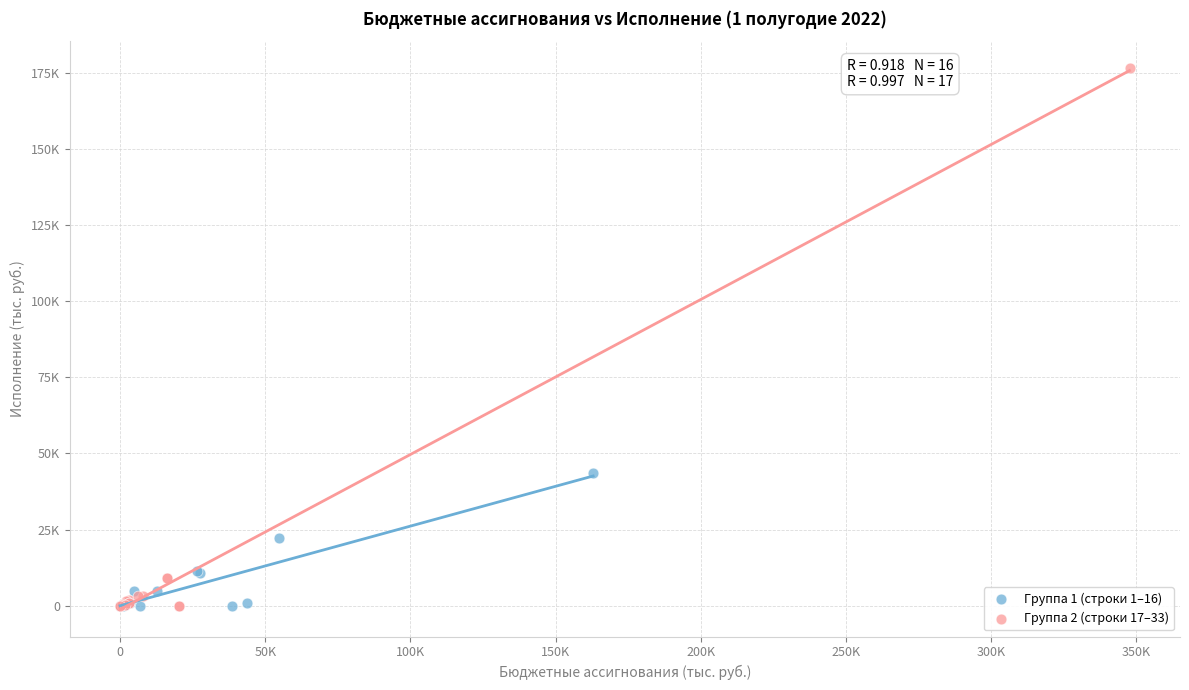

What are all the series names shown in the legend?

Группа 1 (строки 1–16), Группа 2 (строки 17–33)